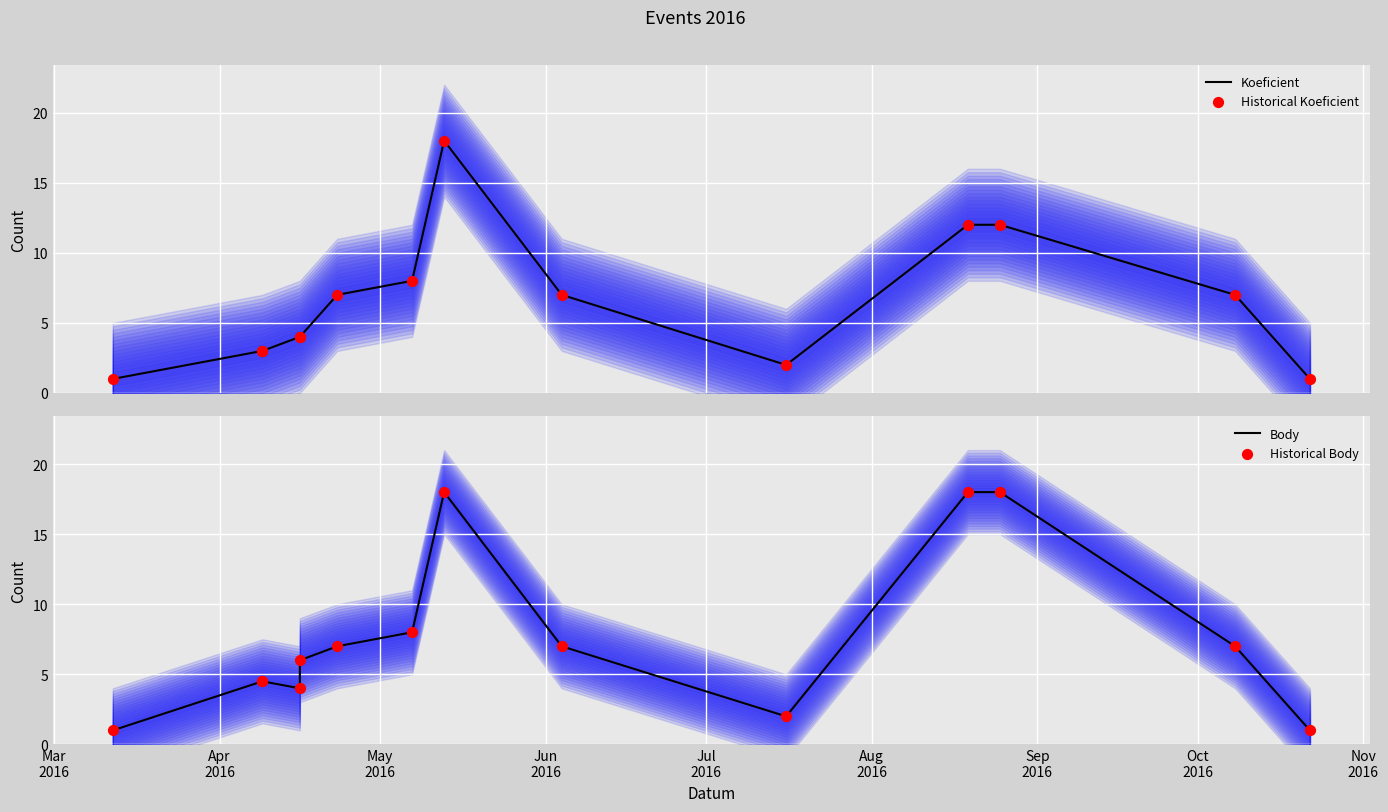

Which series reaches the maximum Y coordinate?

Koeficient